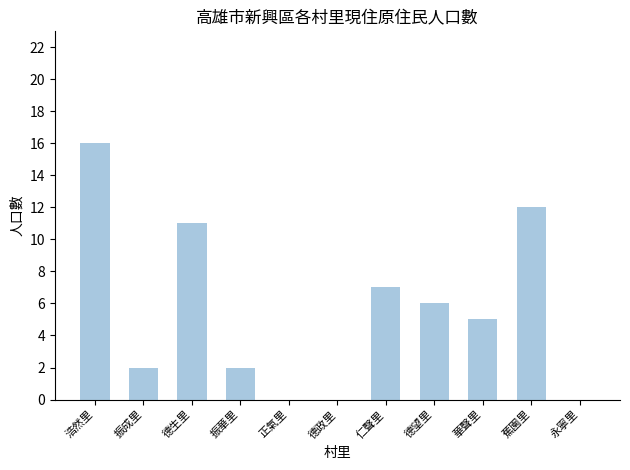

Reading left to right, transcribe all the data shown in this chart.

16	2	11	2	0	0	7	6	5	12	0